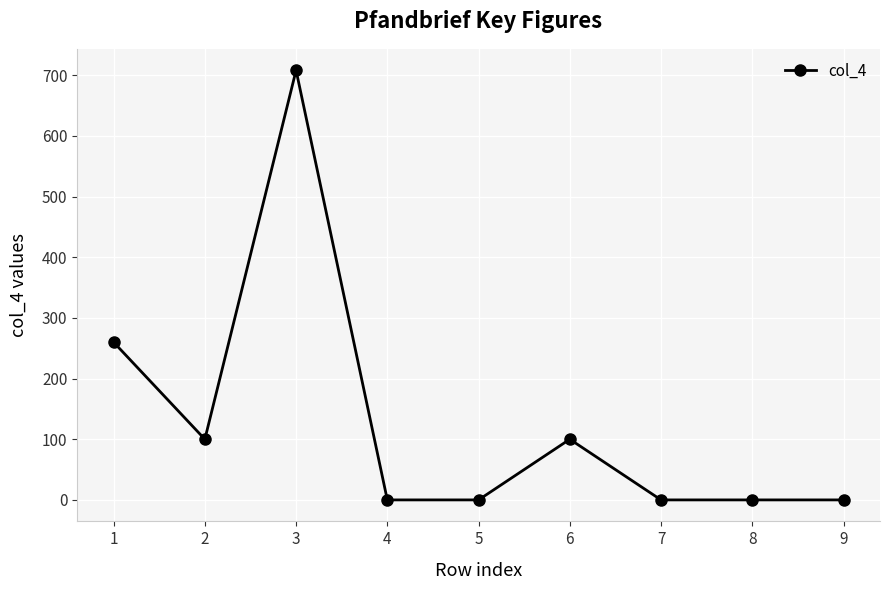

How many distinct data groups are displayed?

1